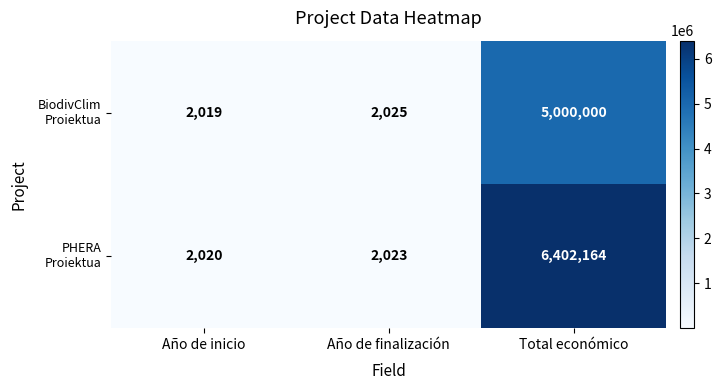

What is the total value across all series at Año de inicio?

4039